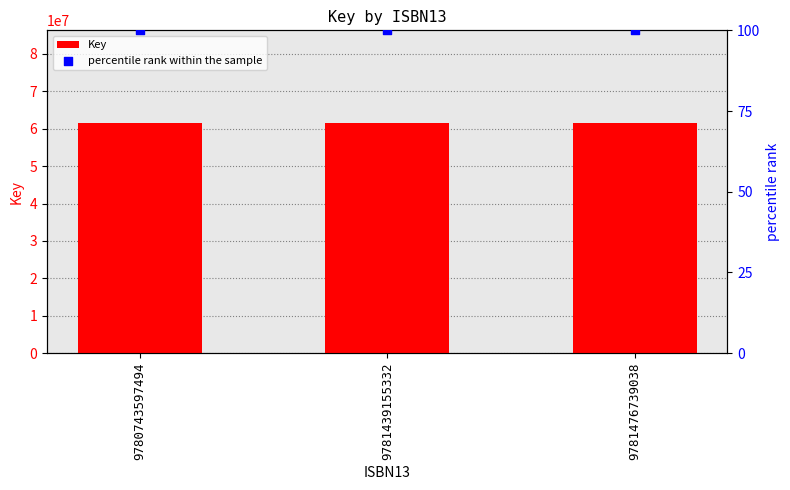

Is the value of percentile rank within the sample at 9781439155332 greater than the value of Key at 9781476739038?

No